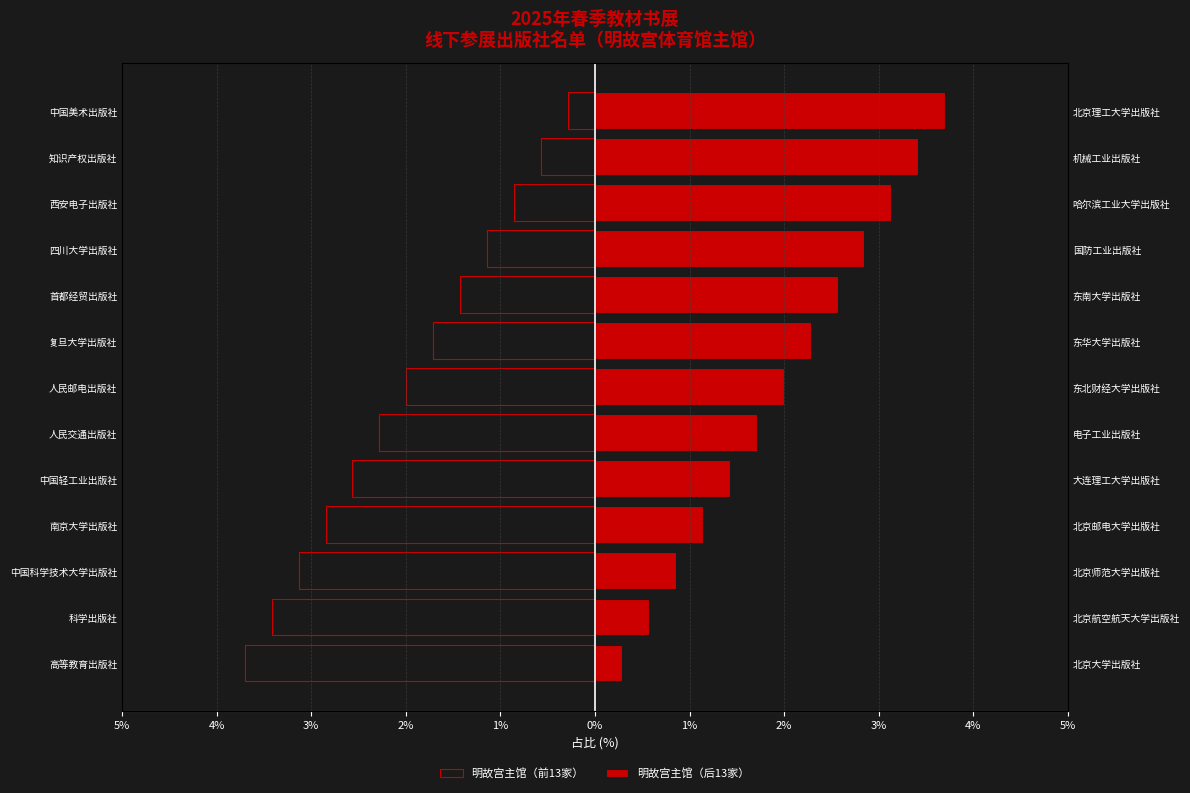

Reading left to right, extract all data points from this chart.

明故宫主馆（前13家）: -3.7	-3.4	-3.1	-2.8	-2.6	-2.3	-2.0	-1.7	-1.4	-1.1	-0.9	-0.6	-0.3
明故宫主馆（后13家）: 0.3	0.6	0.9	1.1	1.4	1.7	2.0	2.3	2.6	2.8	3.1	3.4	3.7